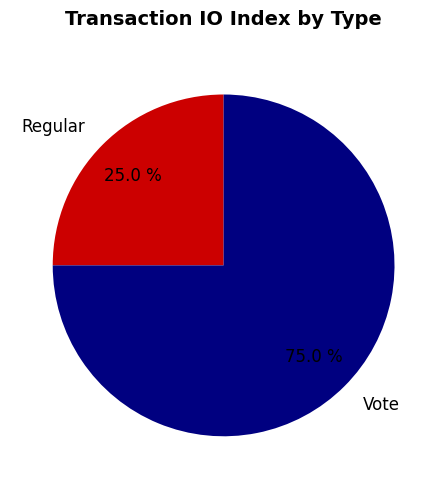

Which category has the smallest portion of the pie?

Regular